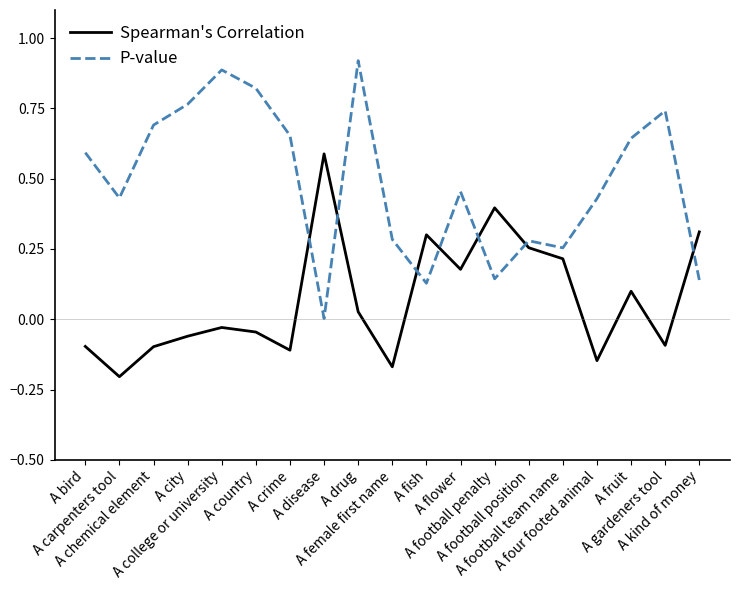

How many times do P-value and Spearman's Correlation cross each other?

7